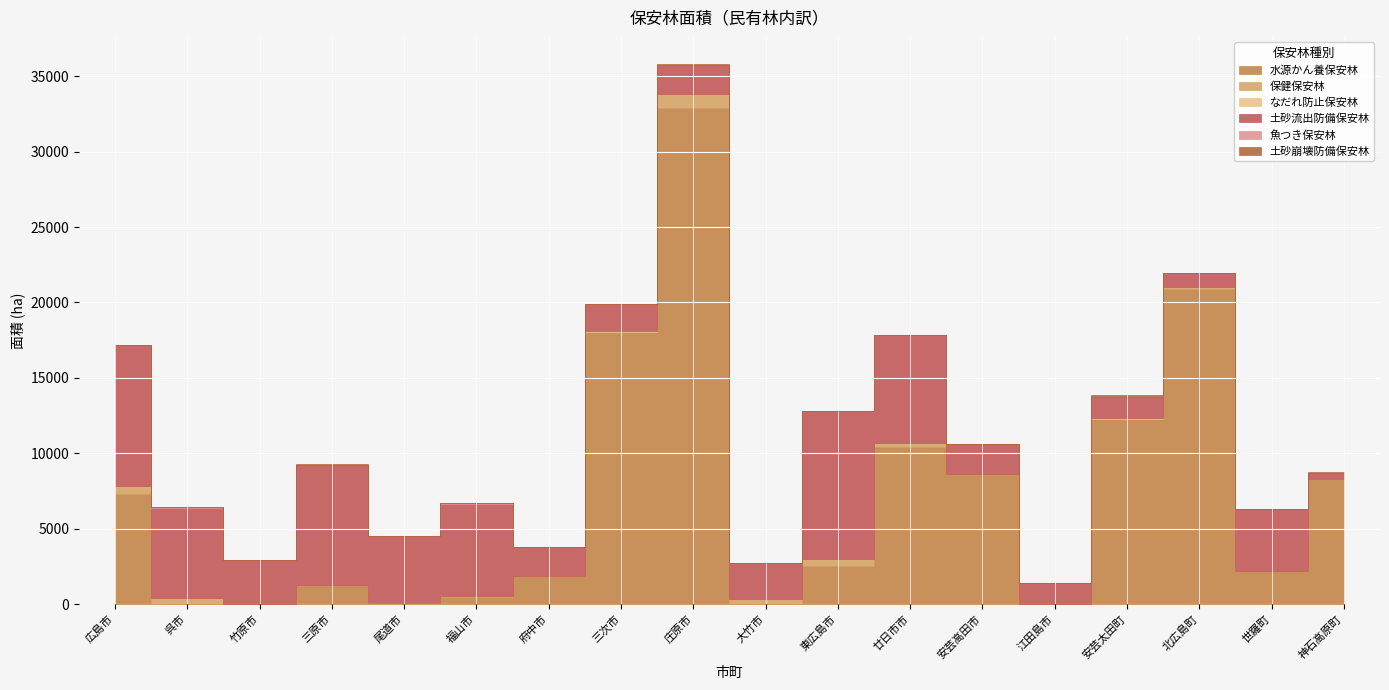

At which category does the chart reach its peak across all series?

庄原市